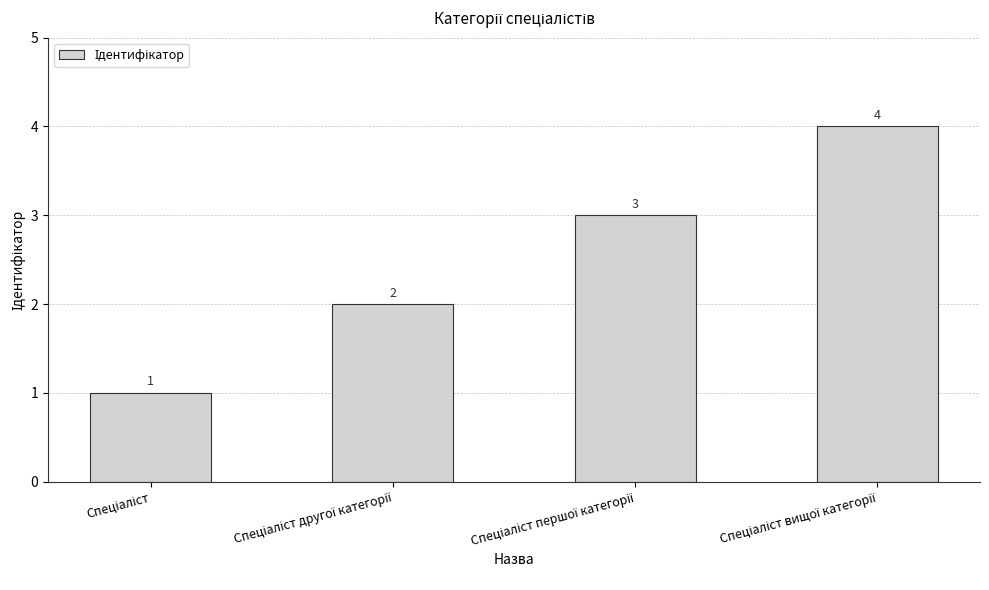

How many values are between 2 and 4?

3